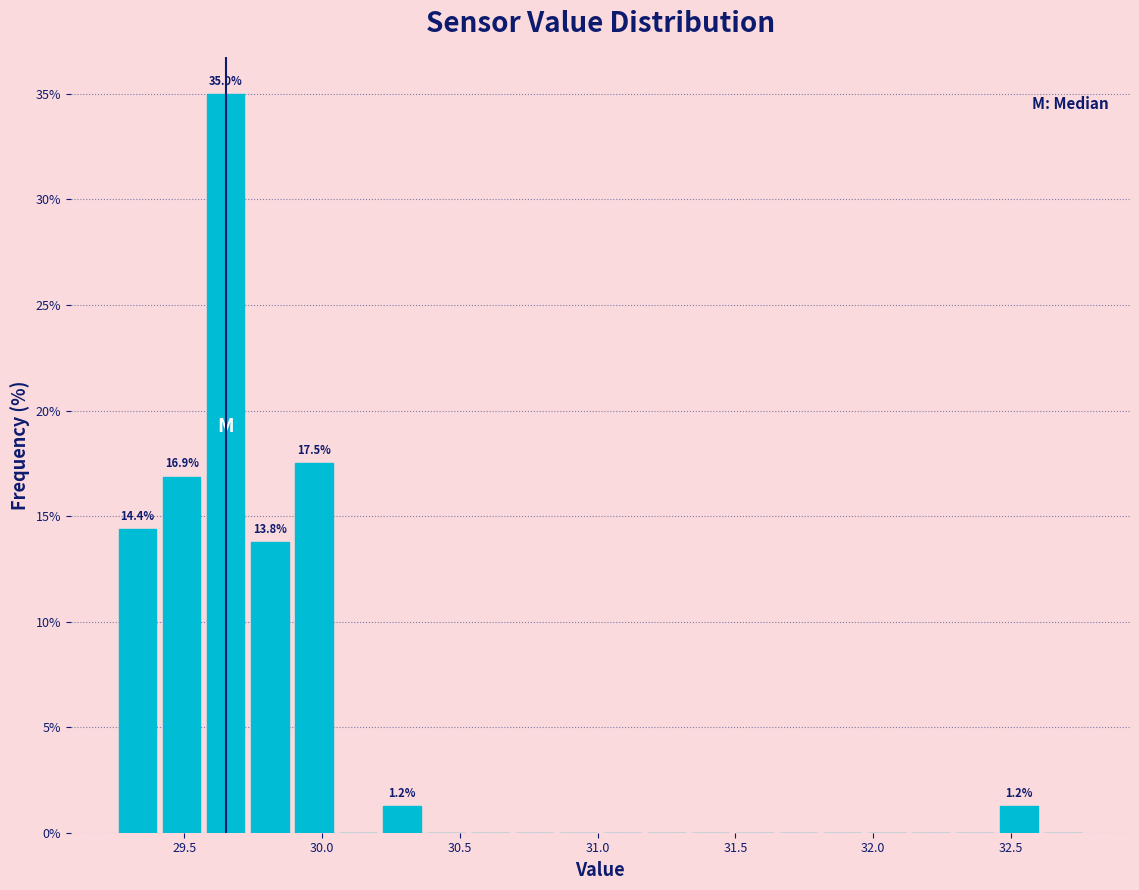

Read against the x-axis, roughly where is the centre of the tallest bar?

29.65